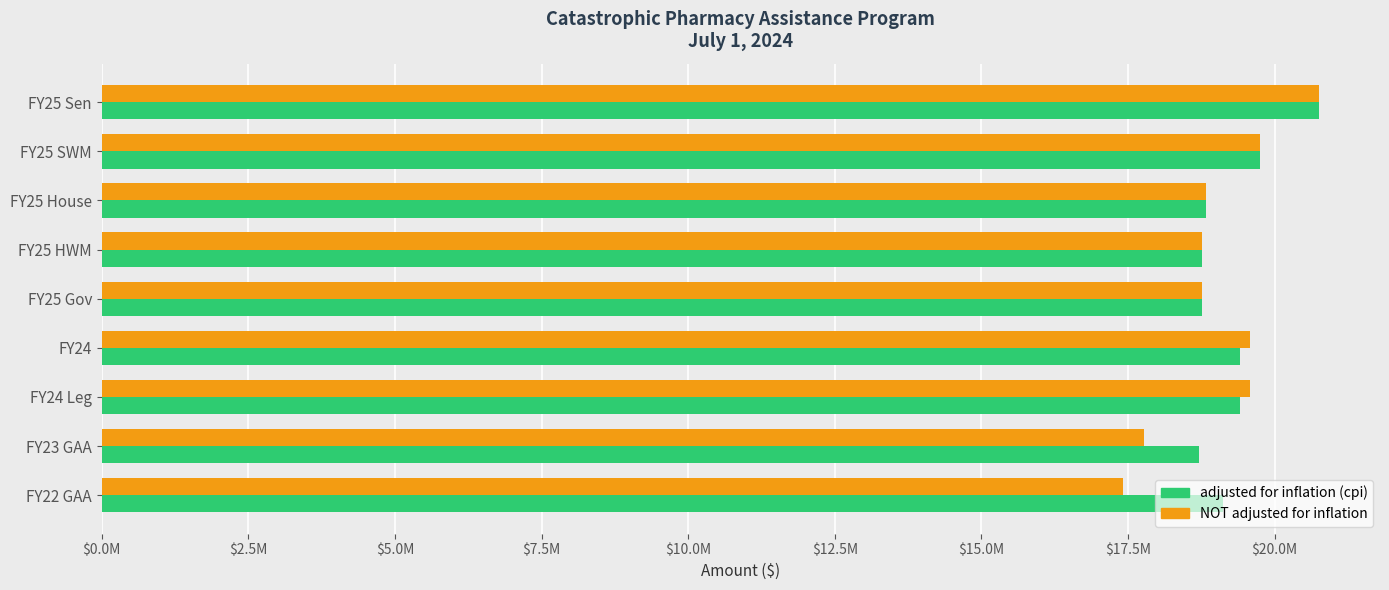

What are all the series names shown in the legend?

adjusted for inflation (cpi), NOT adjusted for inflation